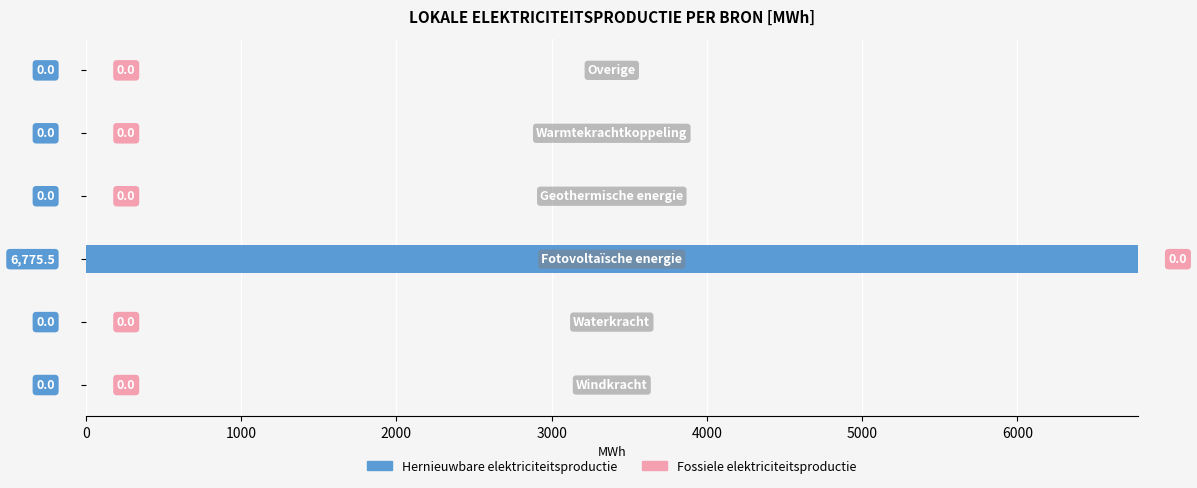

Are the bars horizontal?

Yes